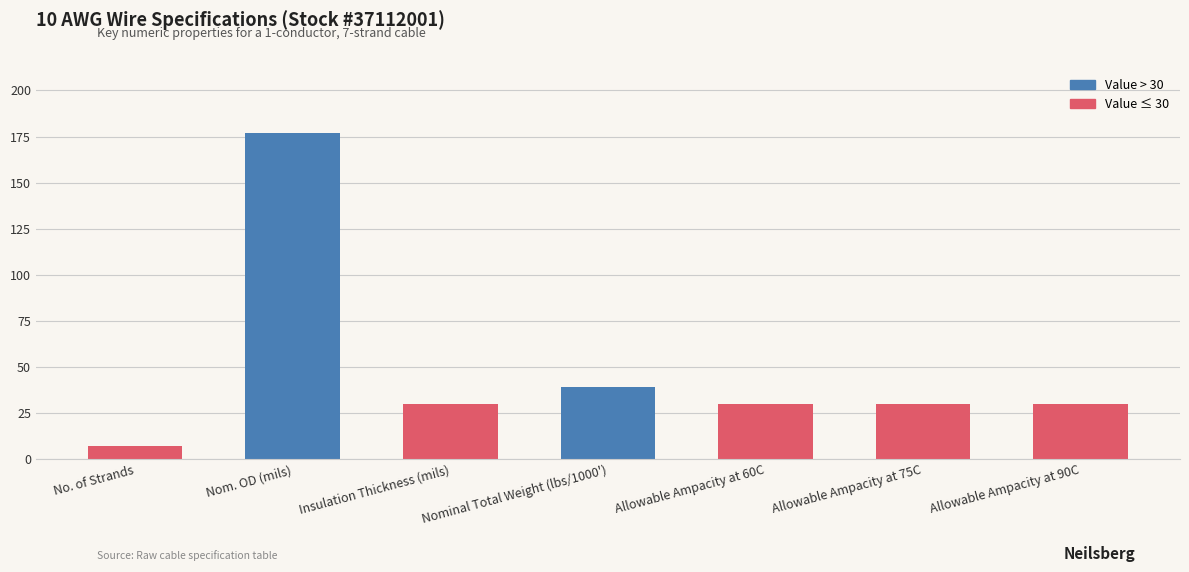

True or false: the data shows 30 at Insulation Thickness (mils).

True